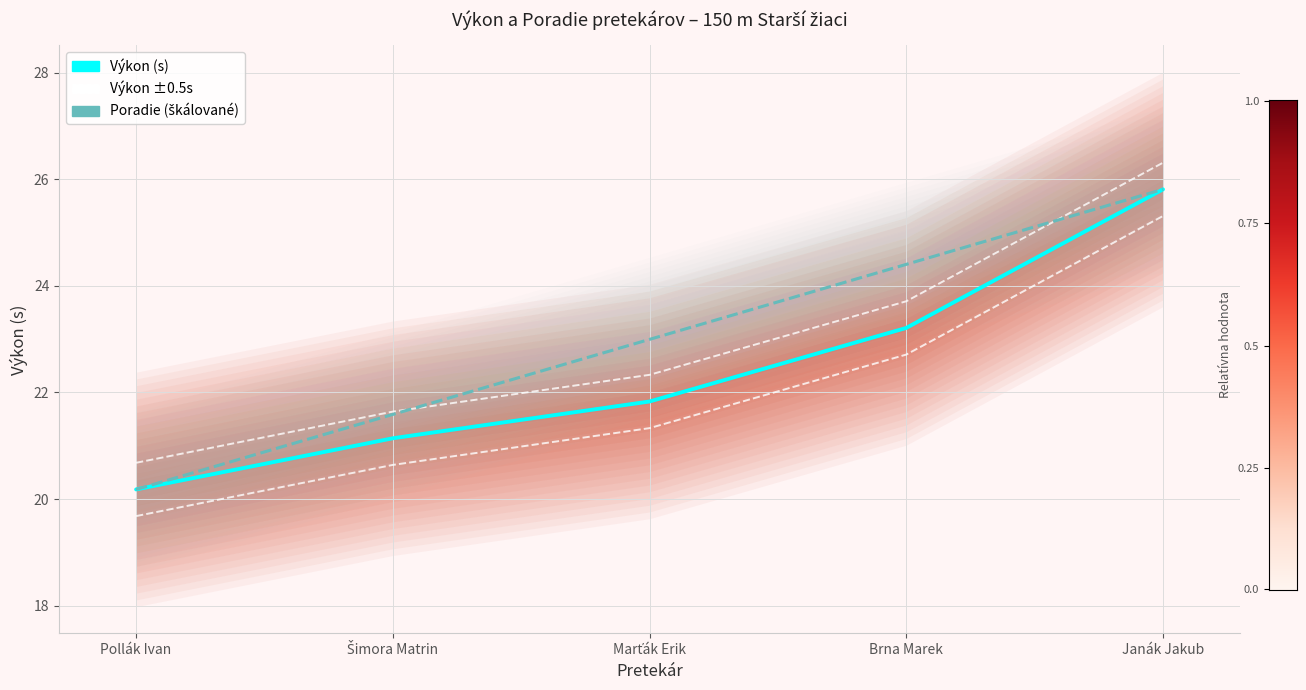

At which category is the sum across all series the highest?

Janák Jakub